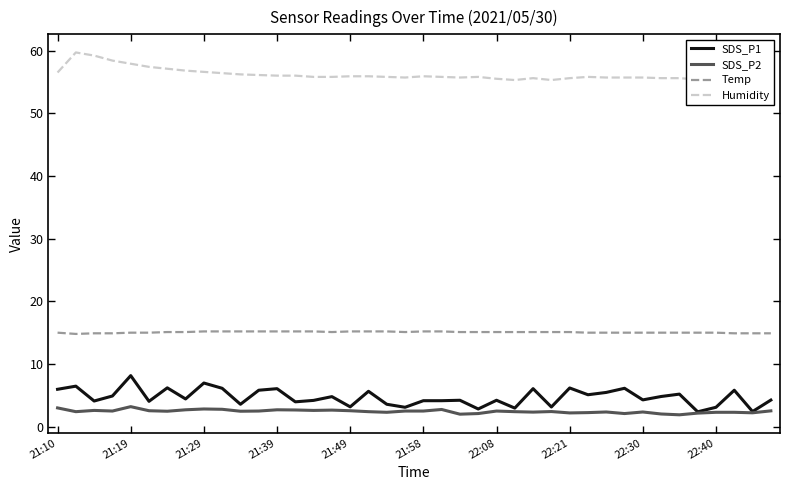

True or false: Humidity and SDS_P2 intersect in this chart.

False